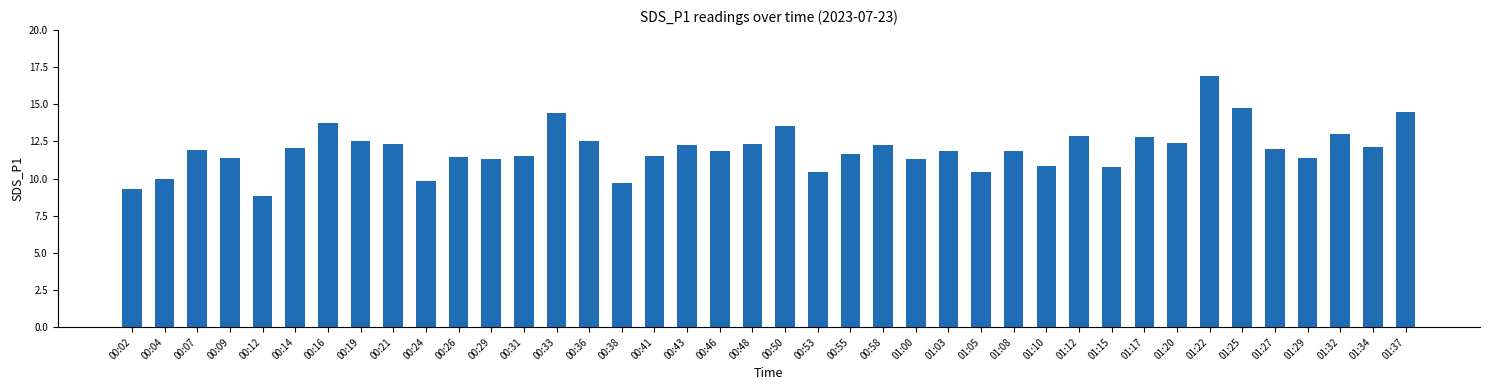

What is the label of the 4th bar from the left?

00:09